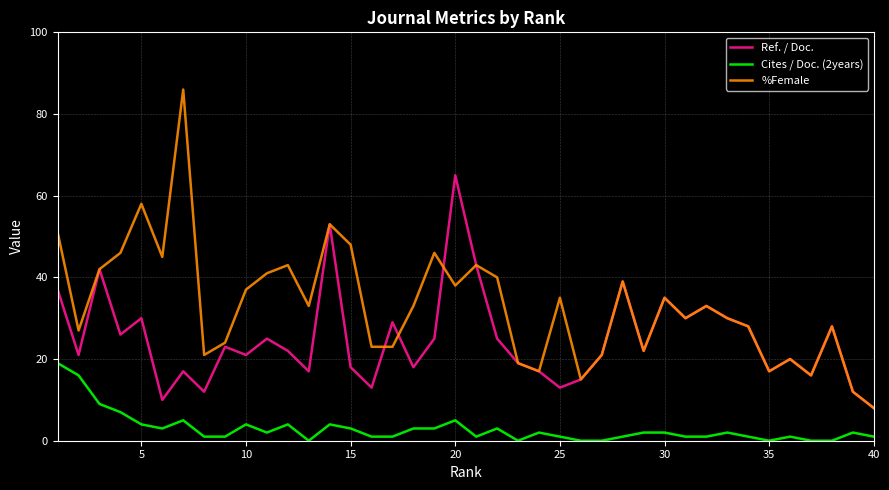

In %Female, how many points are higher than both neighbors (excluding endpoints)?

12